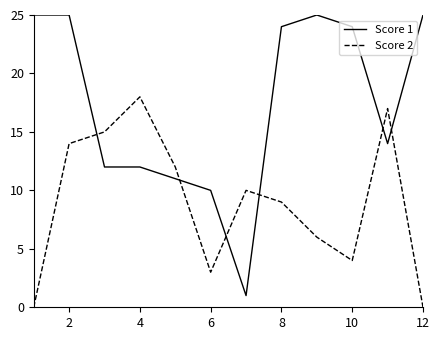

After their last crossing, which series has the higher values: Score 1 or Score 2?

Score 1